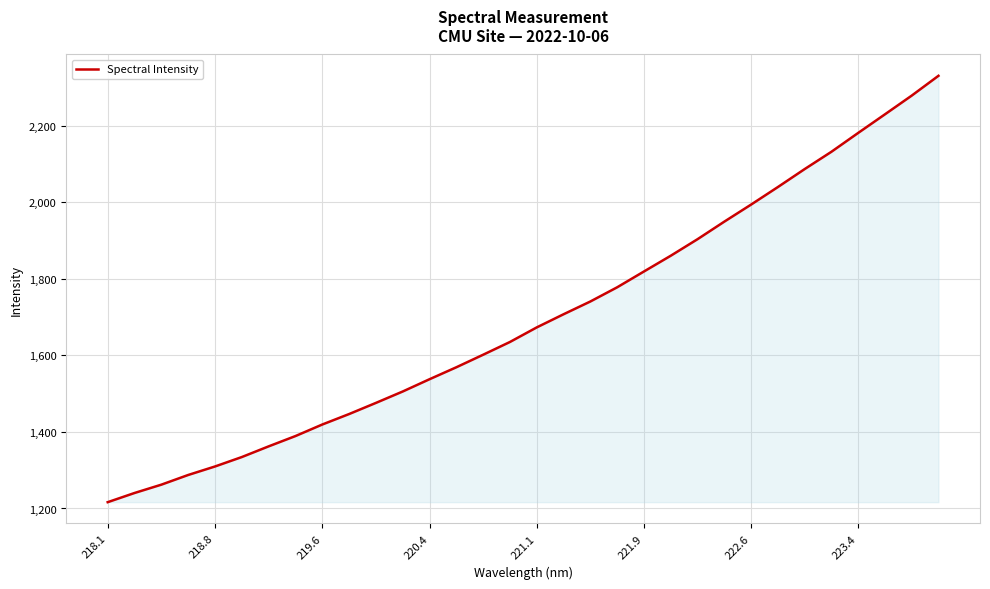

What is the greatest value displayed?

2331.0